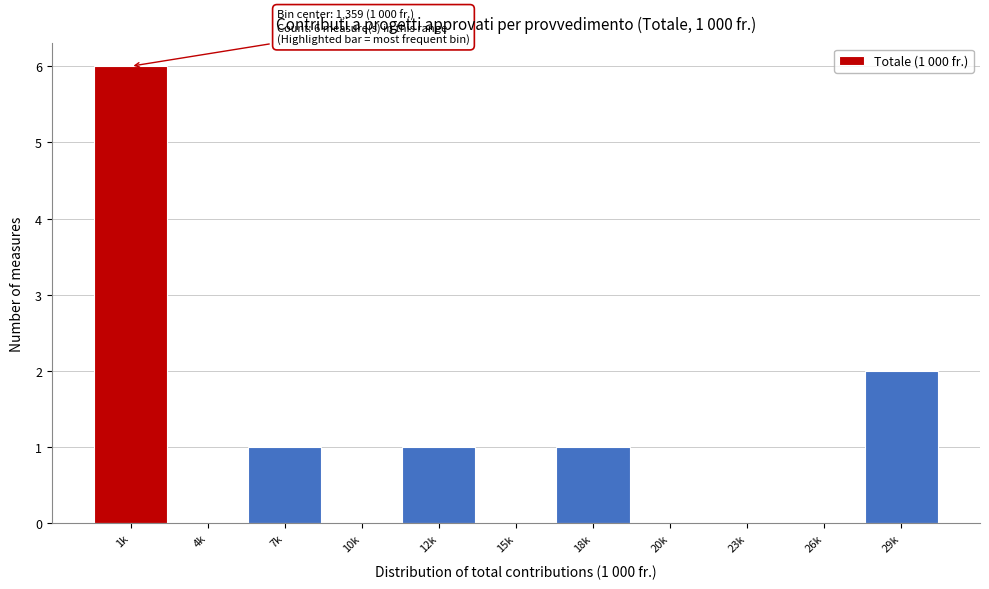

Reading left to right, list all the values displayed in this chart.

1k=6	4k=0	7k=1	10k=0	12k=1	15k=0	18k=1	20k=0	23k=0	26k=0	29k=2